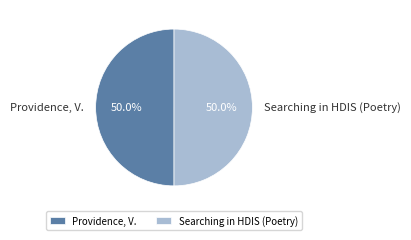

Do Searching in HDIS (Poetry) and Providence, V. together represent more than half of the pie?

Yes